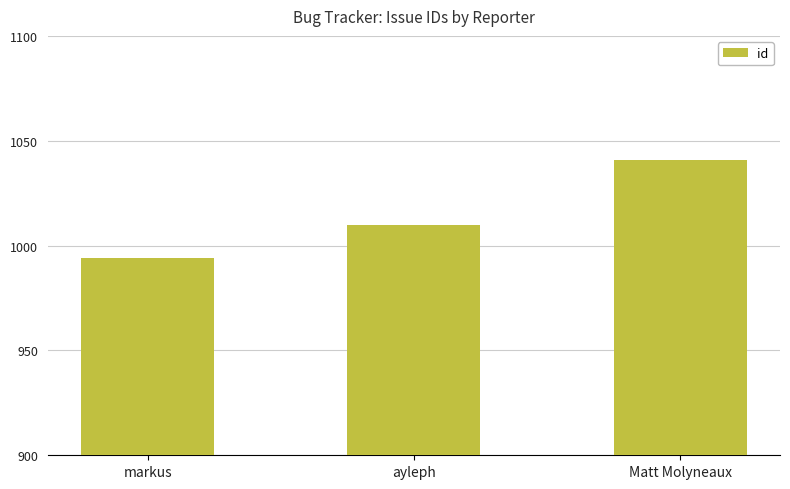

What position from the left is ayleph?

2